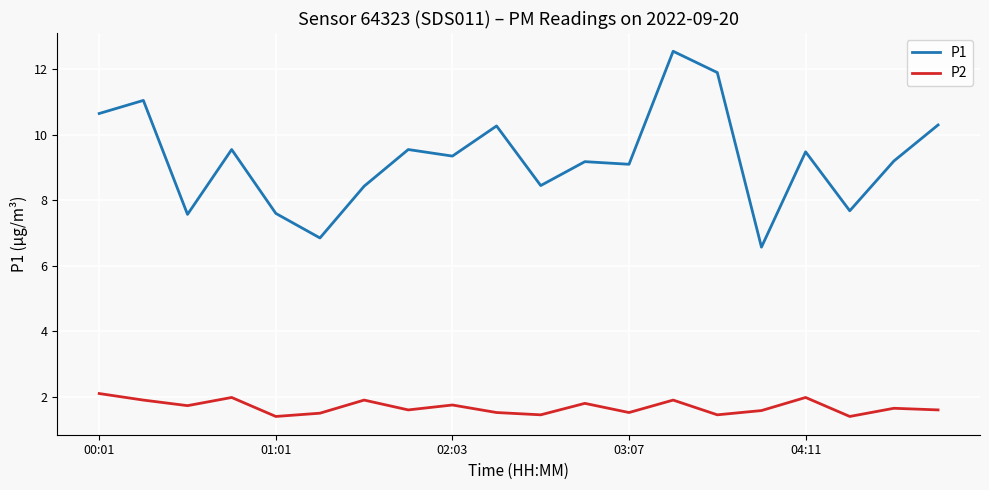

At how many categories does at least one series exceed 3?

20